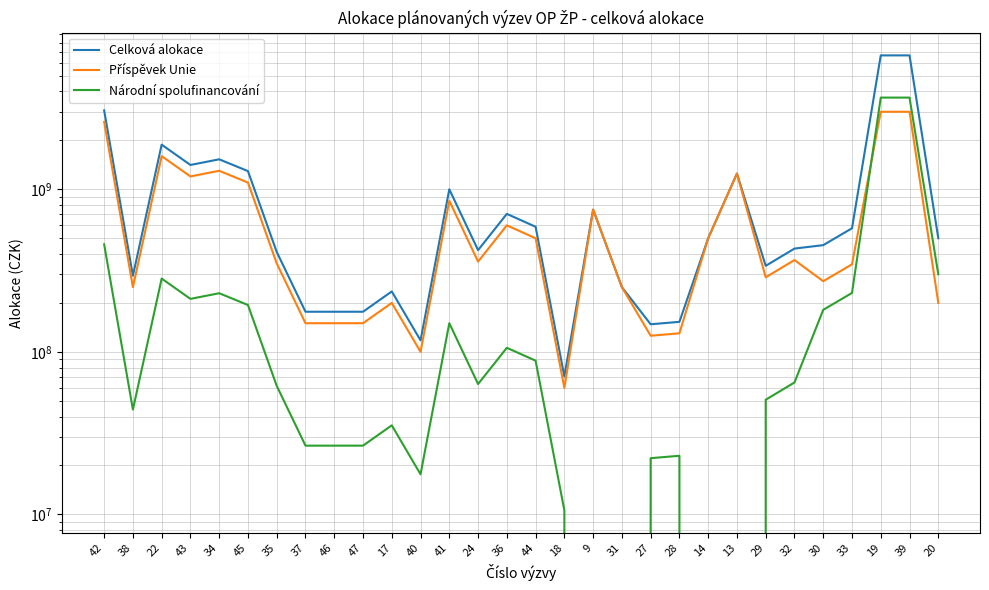

At how many categories does at least one series exceed 1833782040?

4